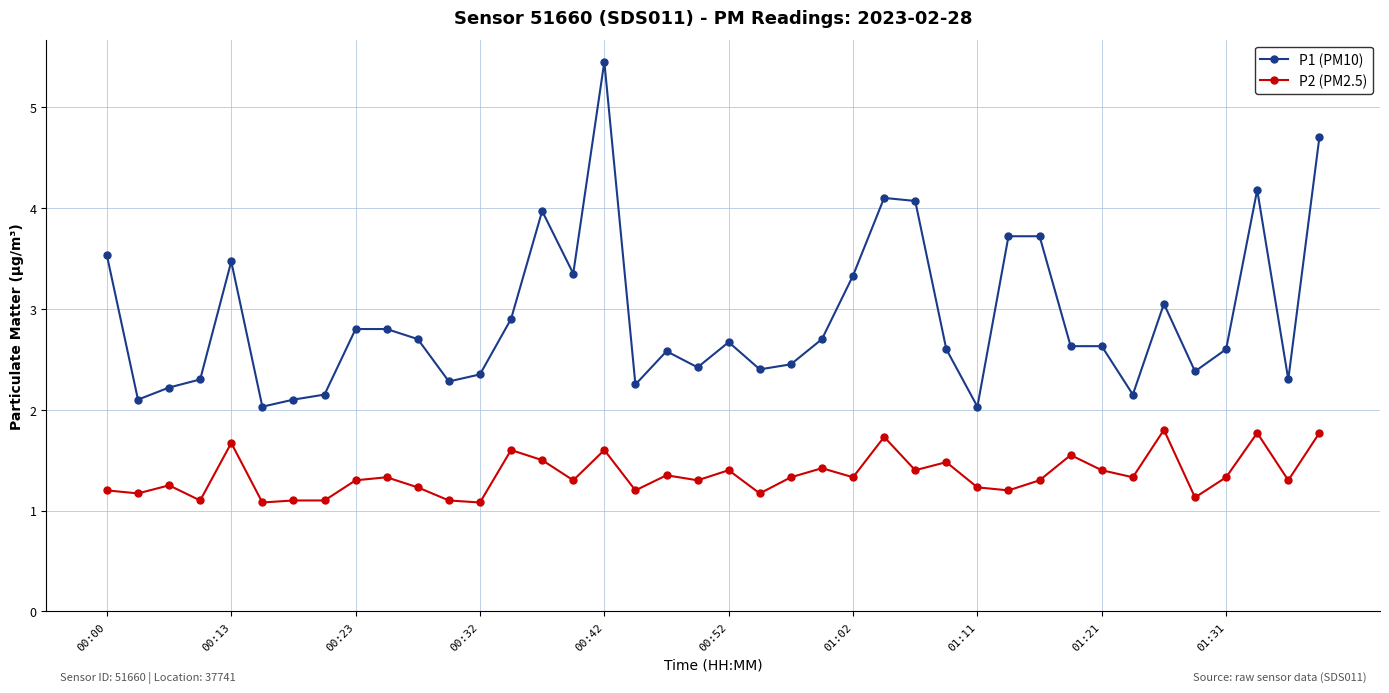

True or false: P1 (PM10) has more than 0 points higher than both neighbors.

True